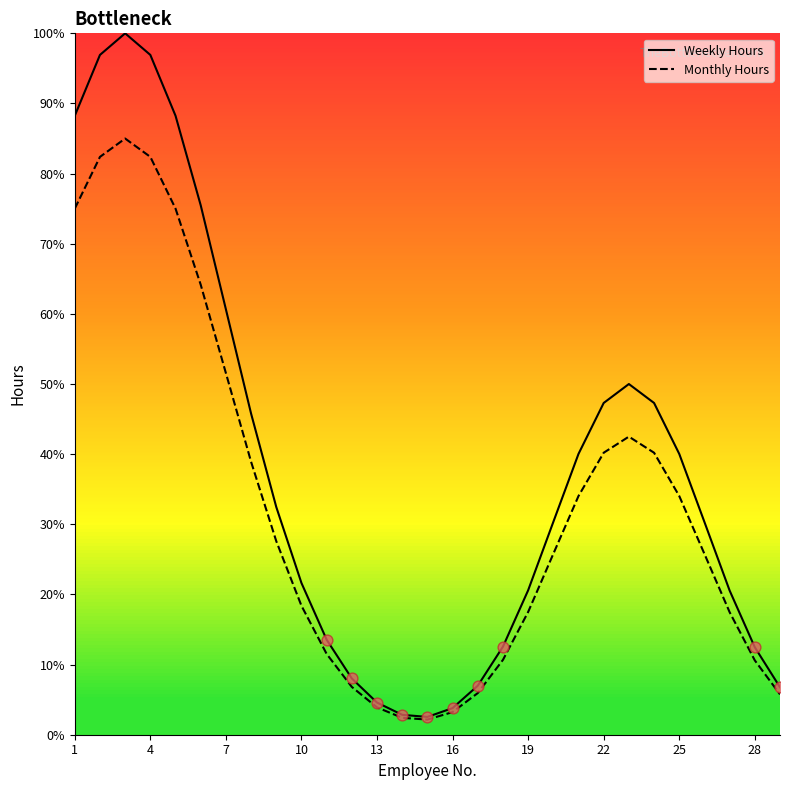

Which series has the widest spread of values?

Weekly Hours